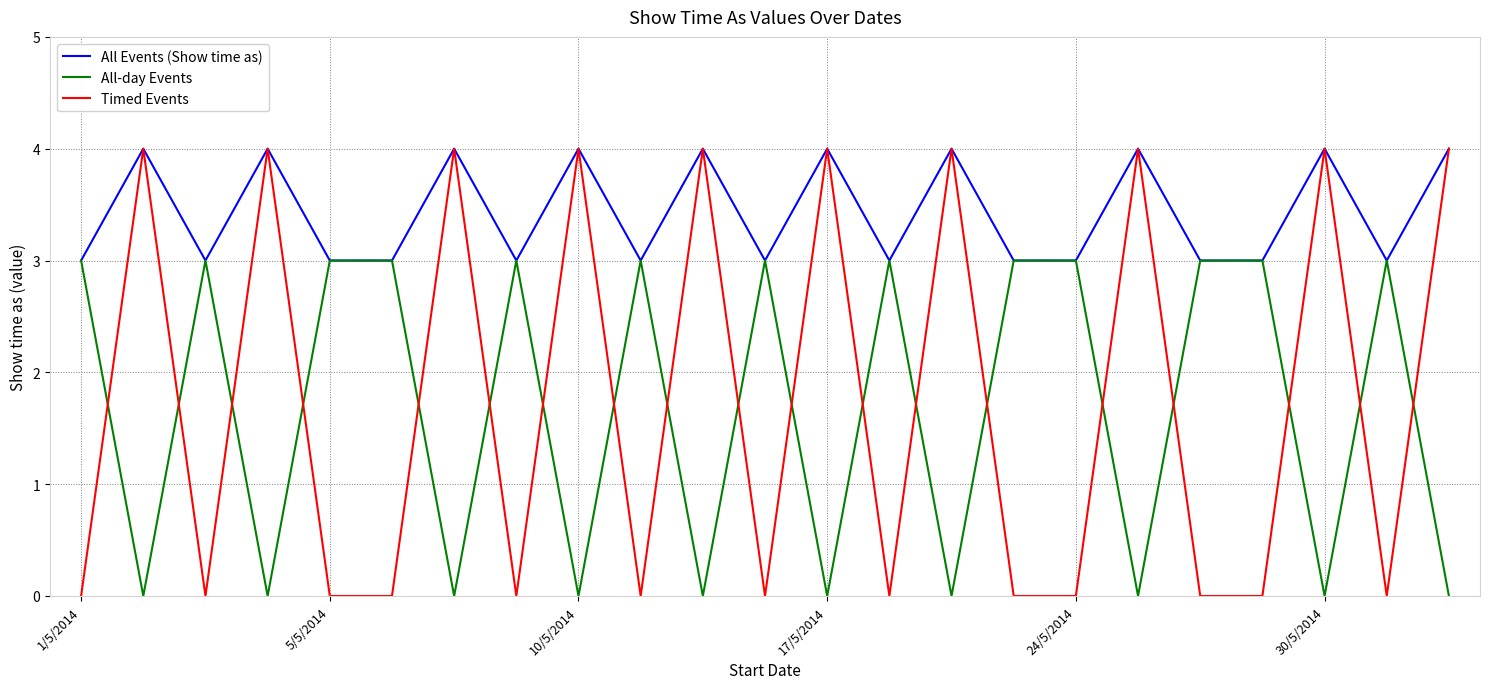

After their last crossing, which series has the higher values: Timed Events or All-day Events?

Timed Events